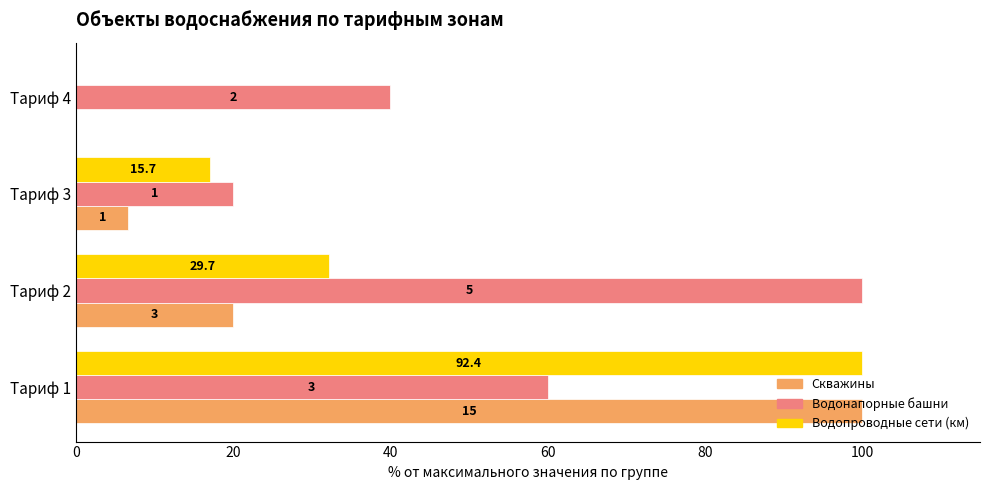

What is the value of the Водонапорные башни bar at the 2nd from the left?

100.0